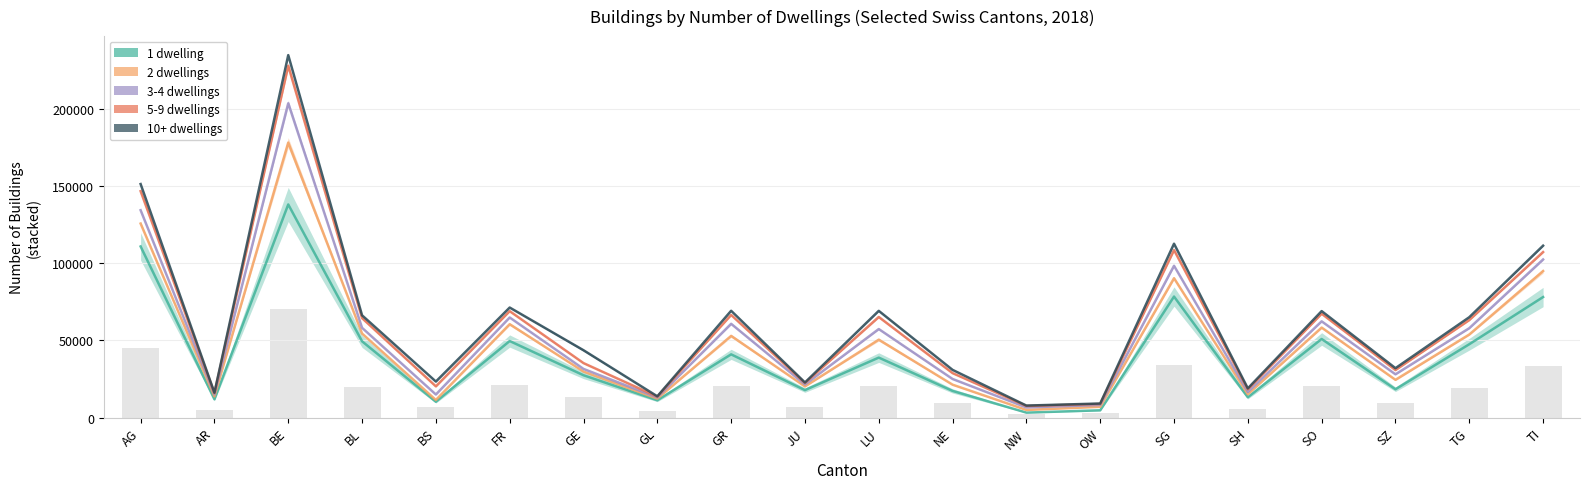

What is the sum of the 10+ dwellings values at GE and SH?

62567